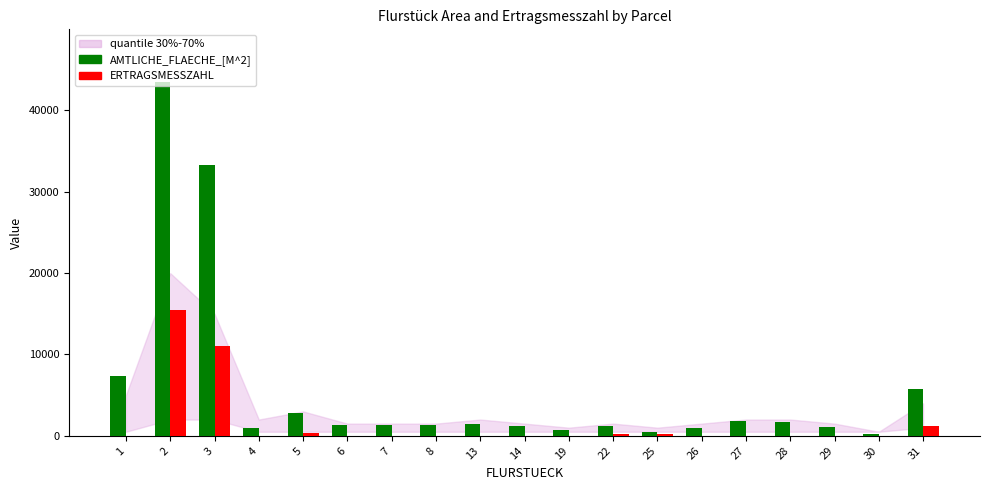

What is the highest value of the ERTRAGSMESSZAHL series?

15413